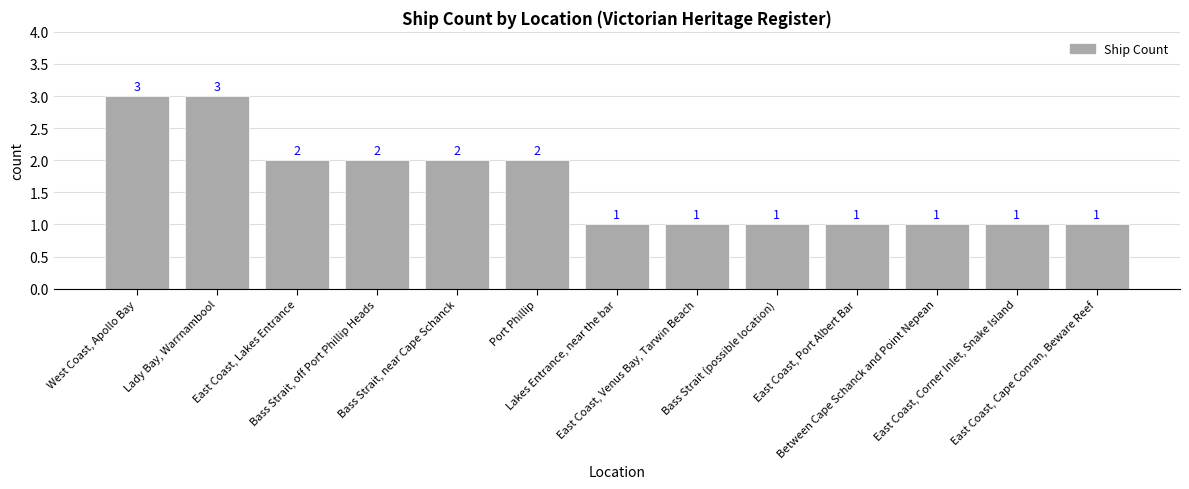

What is the maximum value shown in the chart?

3